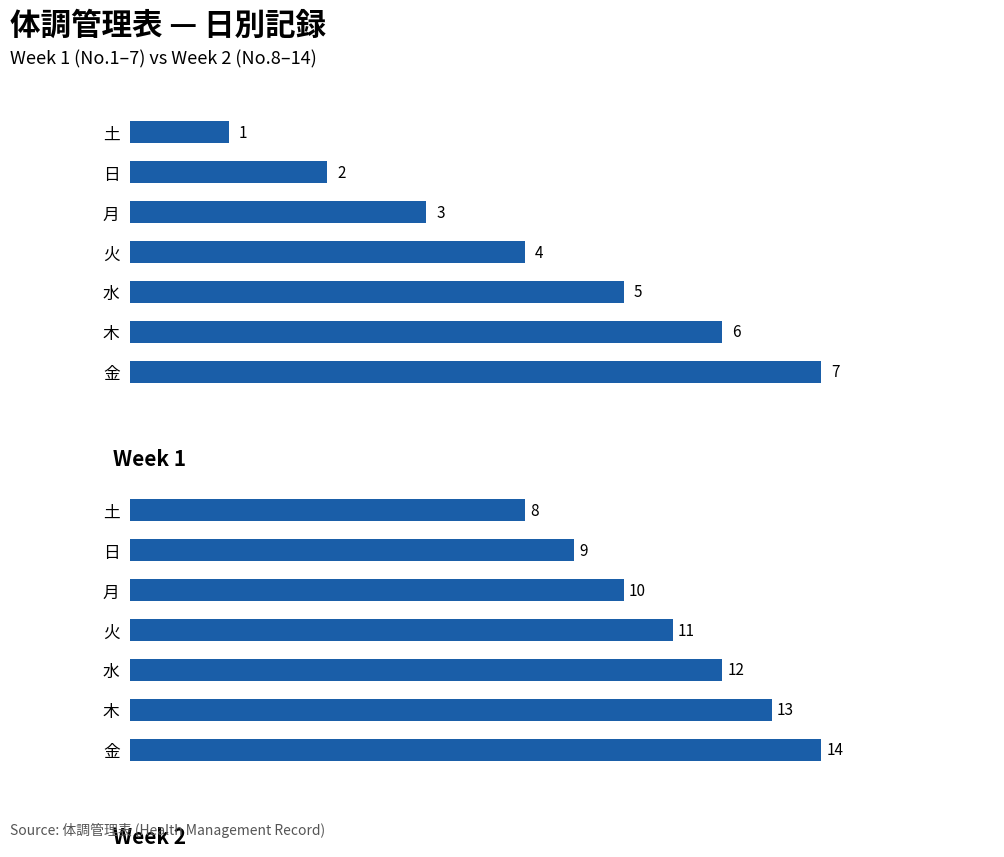

What is the value of the Week 2 (Days 8-14) bar at the 3rd from the left?

10